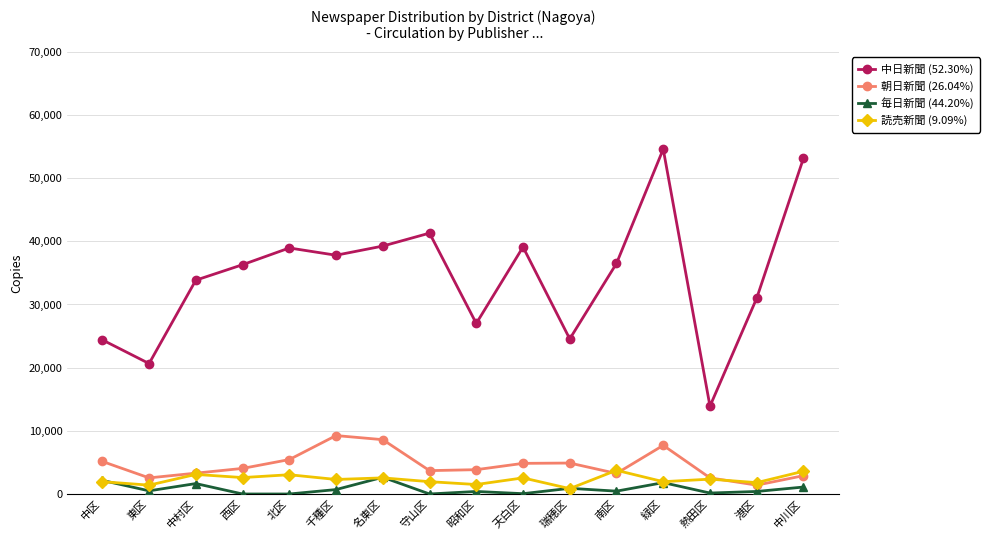

Which series has the largest range (max minus min)?

中日新聞 (52.30%)